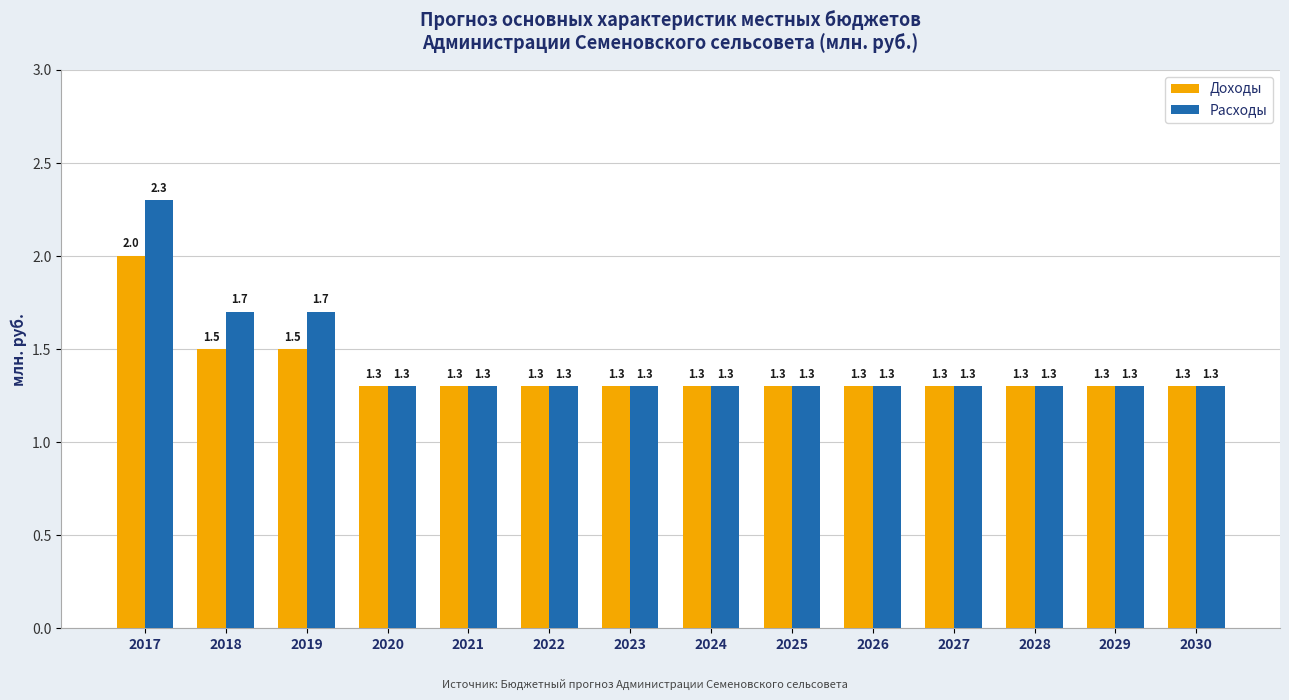

What is the value of the Доходы bar at the 13th from the left?

1.3